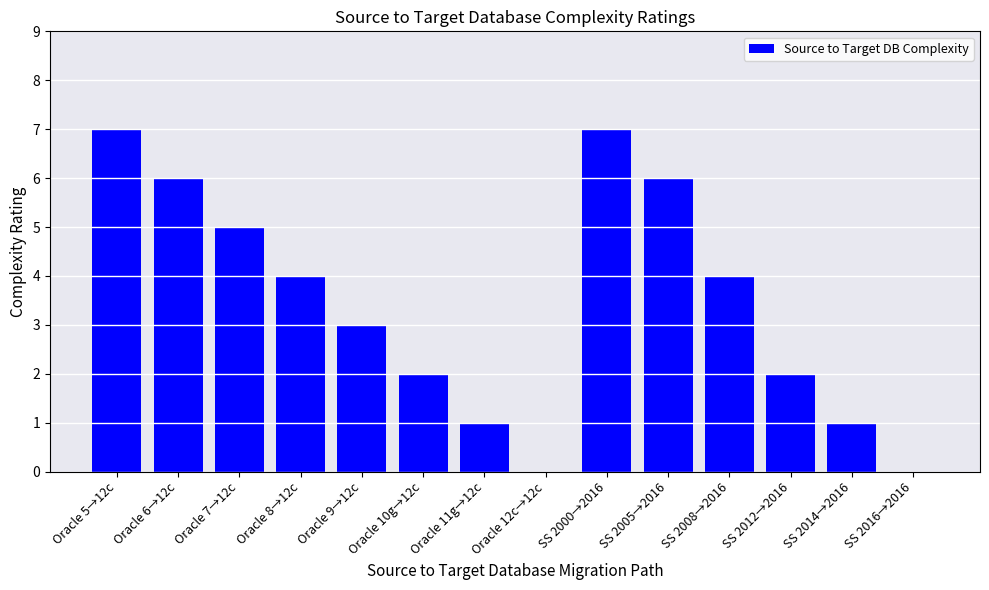

True or false: the data shows 0 at Oracle 11g→12c.

False